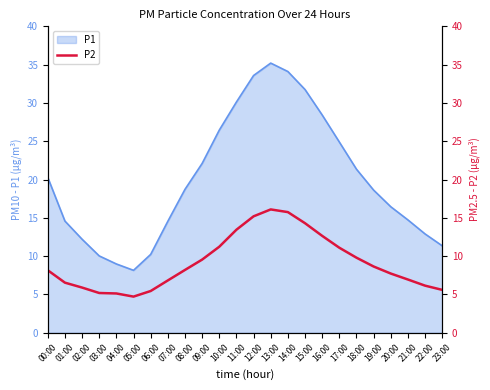

Which has a higher value, 04:00 or 17:00?

17:00